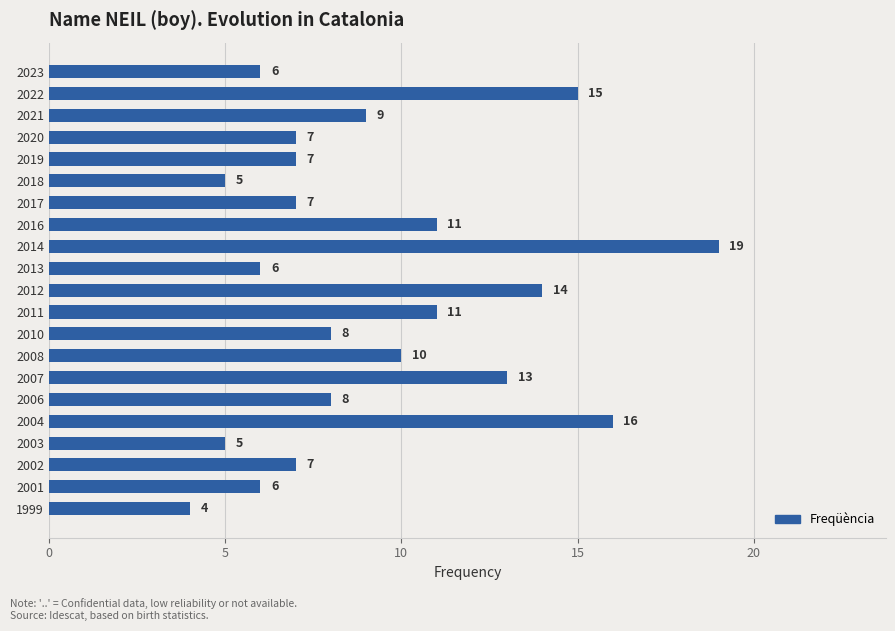

Reading top to bottom, what are all the values shown in this chart?

6	15	9	7	7	5	7	11	19	6	14	11	8	10	13	8	16	5	7	6	4